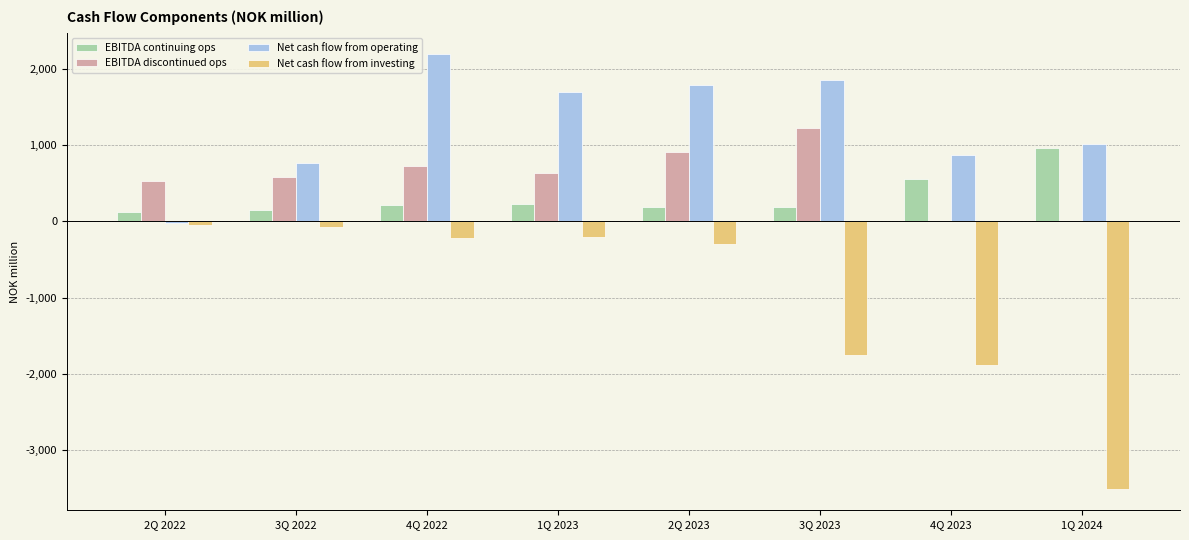

What is the greatest value displayed?

2192.7